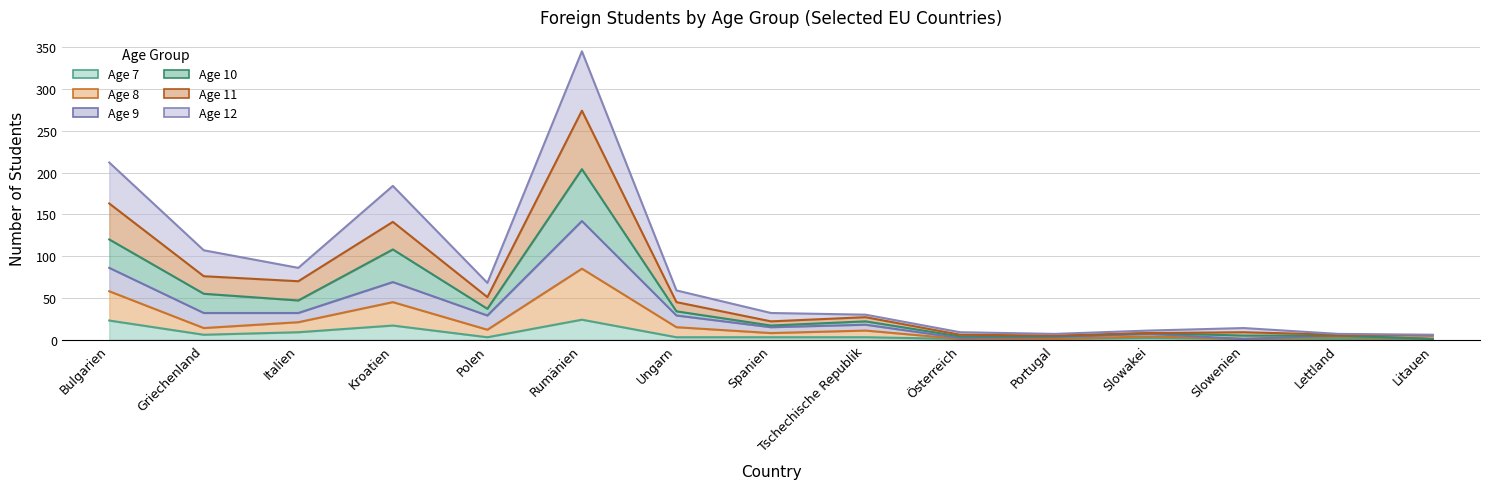

Where is the first local minimum for Age 12?

Italien